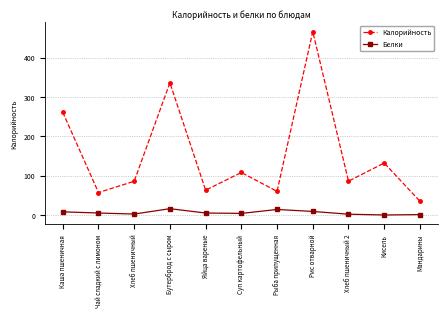

Is the value of Калорийность at Рис отварной greater than the value of Белки at Каша пшеничная?

Yes